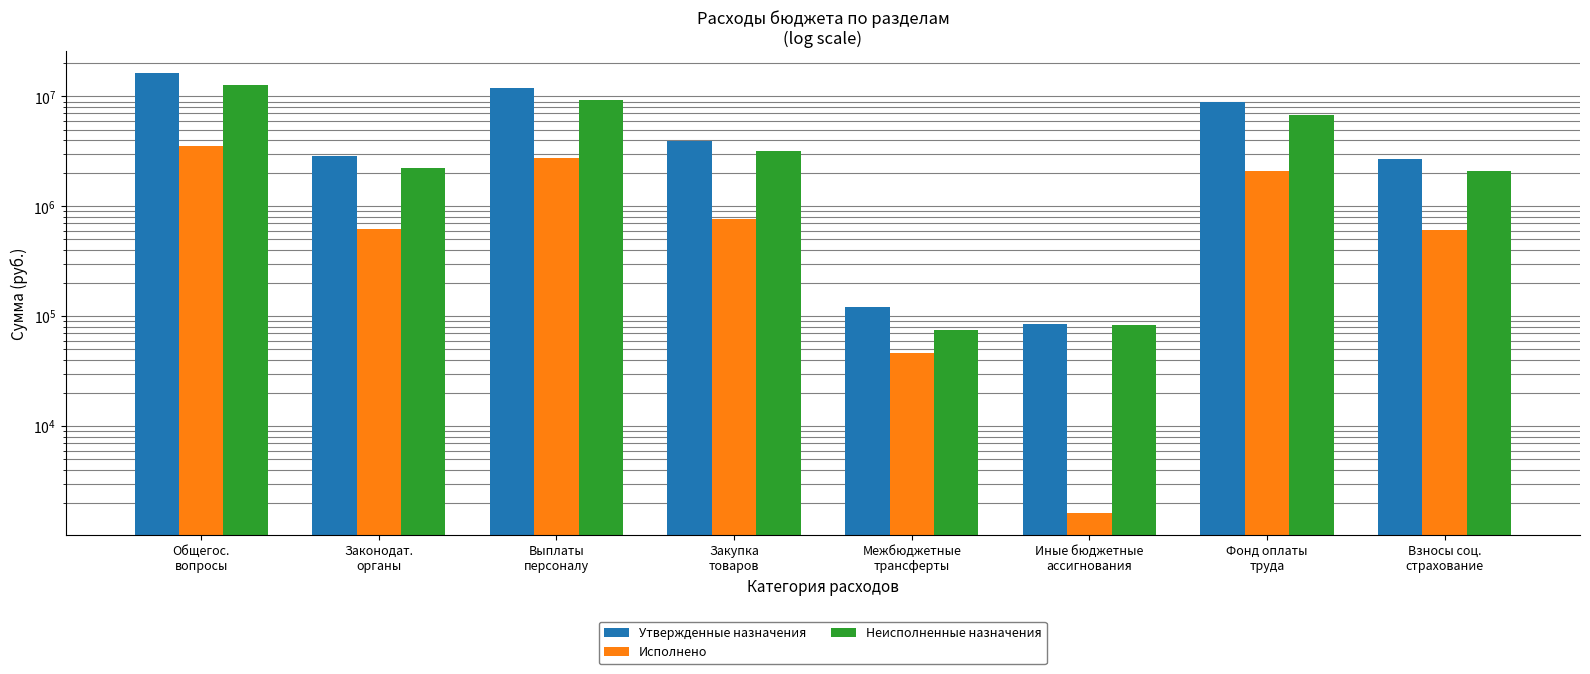

At Иные бюджетные
ассигнования, list the series in order from smallest to largest.

Исполнено, Неисполненные назначения, Утвержденные назначения